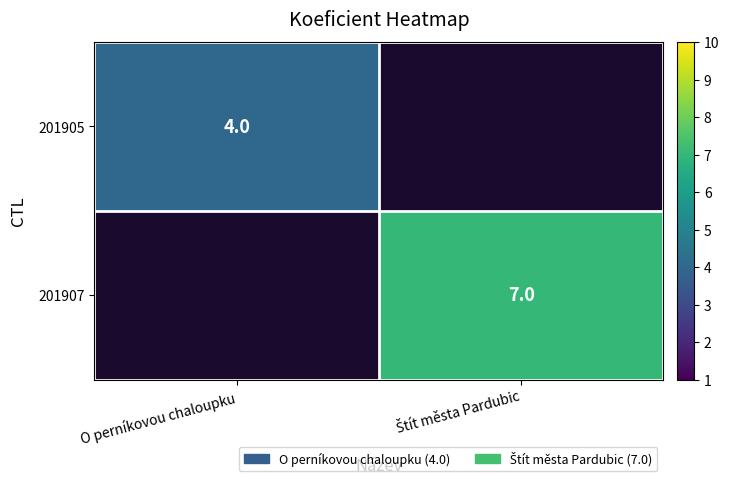

The 201907 series shows 7.0 at Štít města Pardubic. True or false?

True